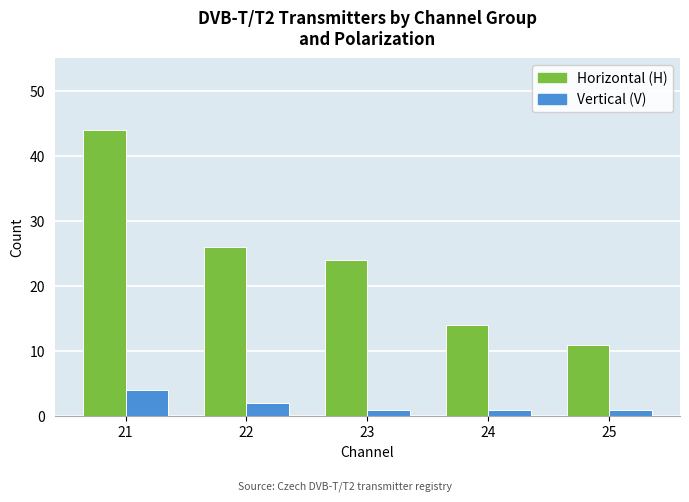

At which category is the sum across all series the highest?

21